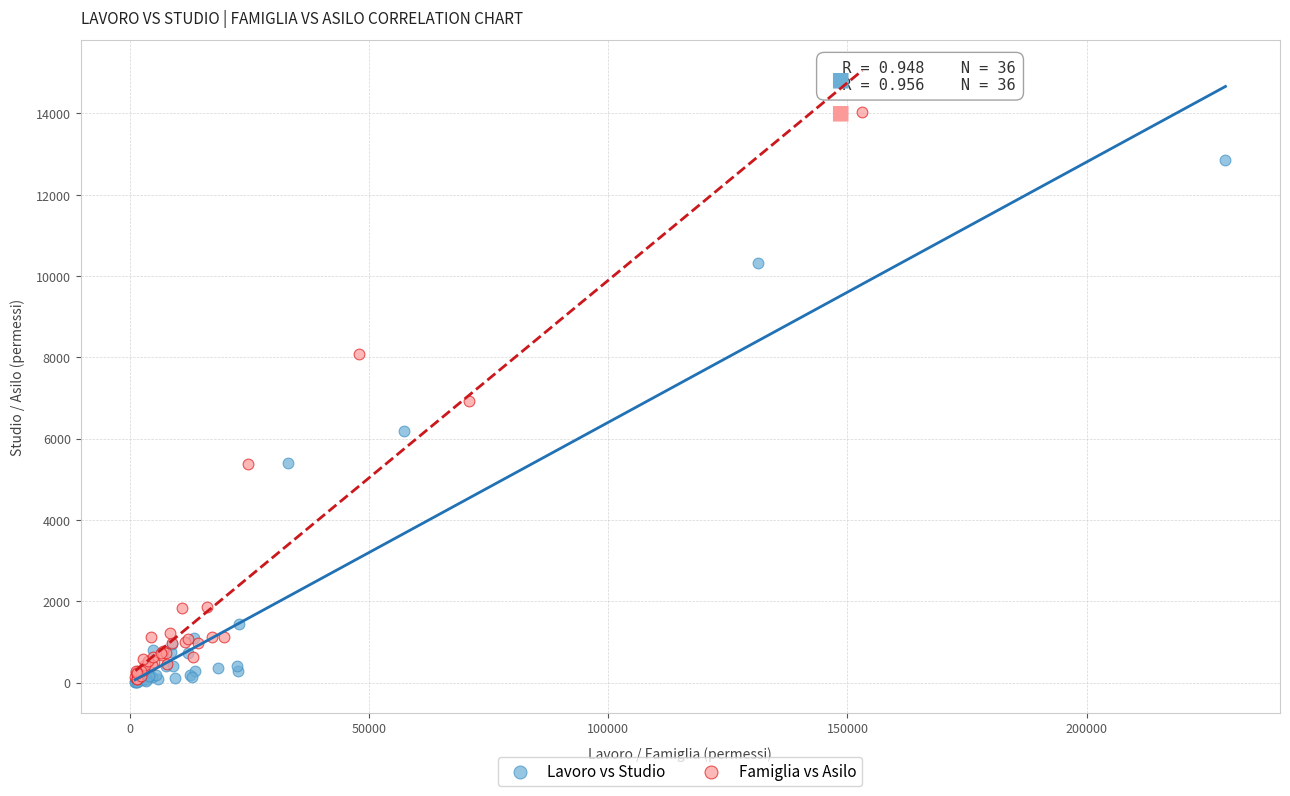

Which series has the largest Y range (max minus min)?

Famiglia vs Asilo